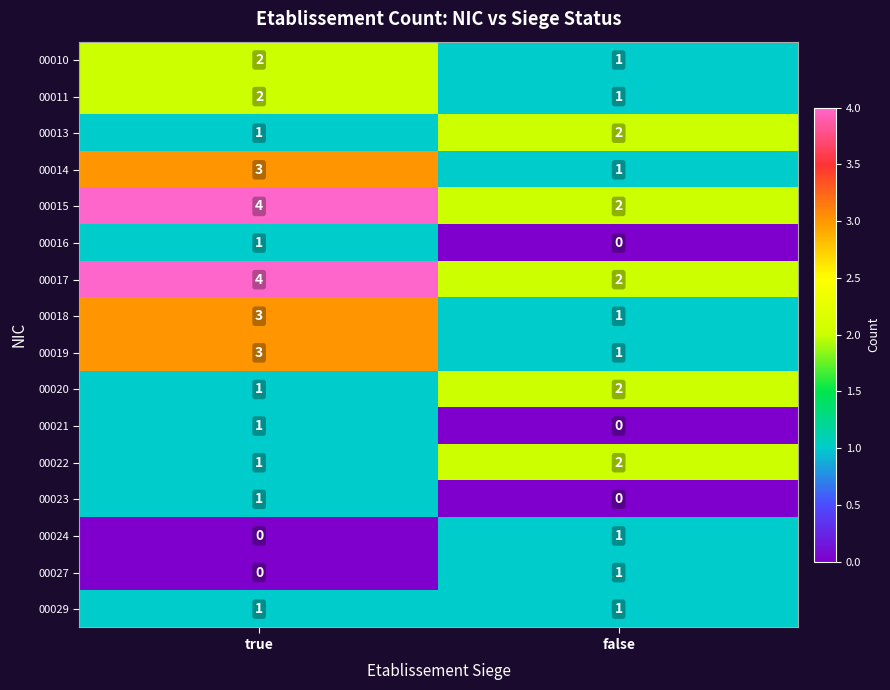

At which category is the sum across all series the highest?

true